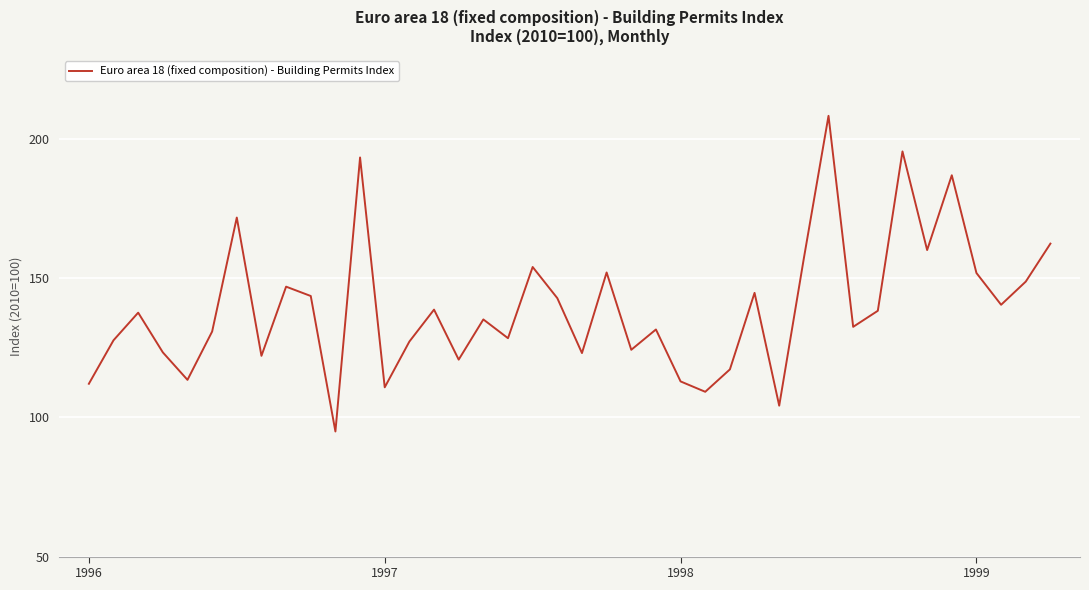

What is the average value?

139.5